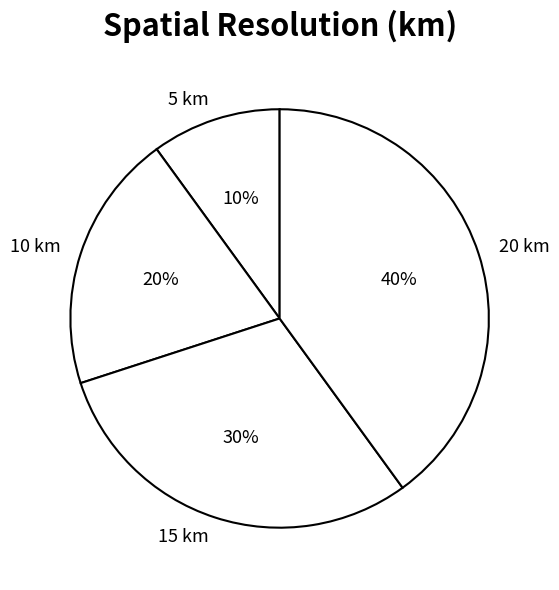

To the nearest percent, what portion does 10 km represent?

20%